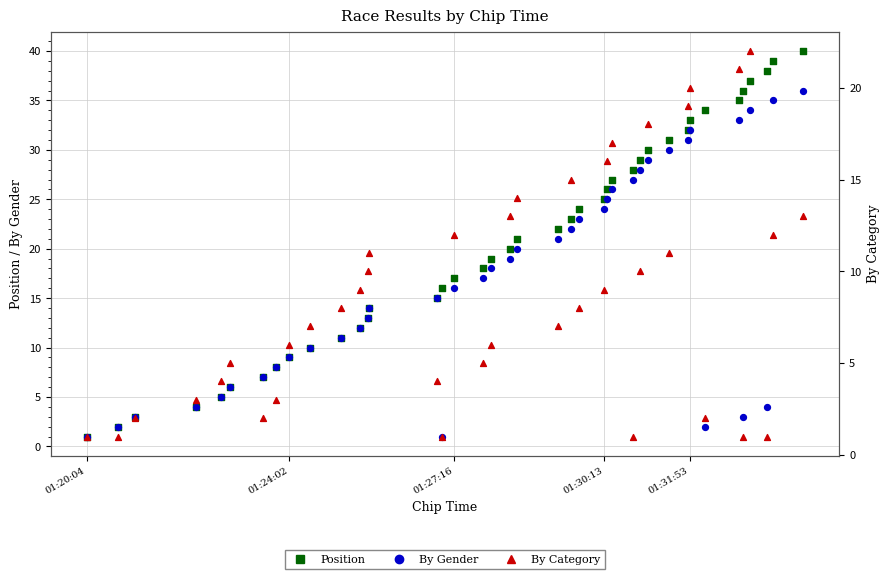

Which series reaches the minimum Y coordinate?

Position